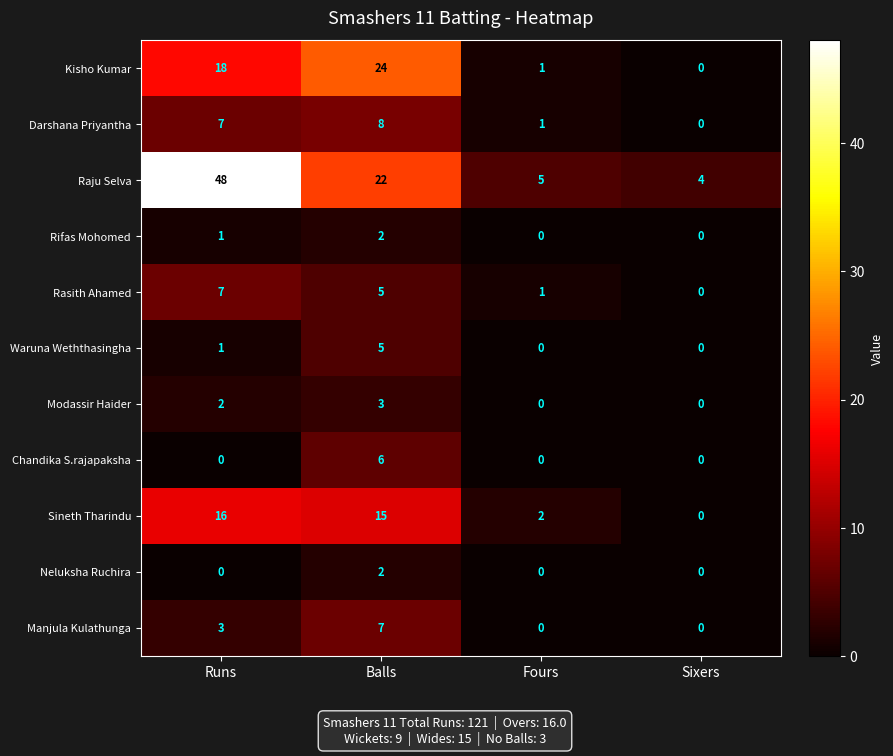

At how many categories does at least one series exceed 14?

2